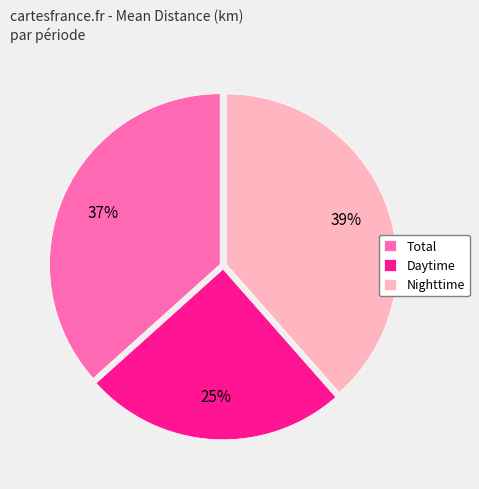

Which has a higher value, Nighttime or Total?

Nighttime